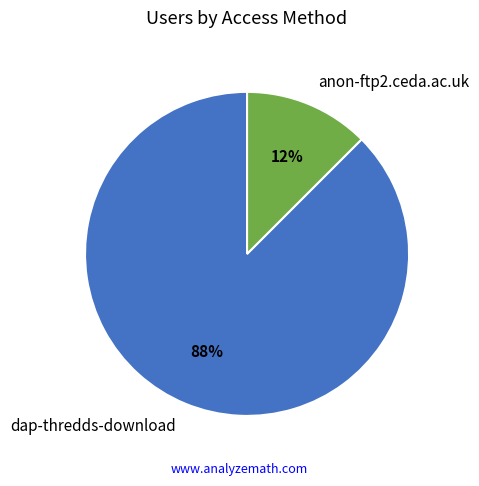

Is the sum of dap-thredds-download and anon-ftp2.ceda.ac.uk greater than half?

Yes